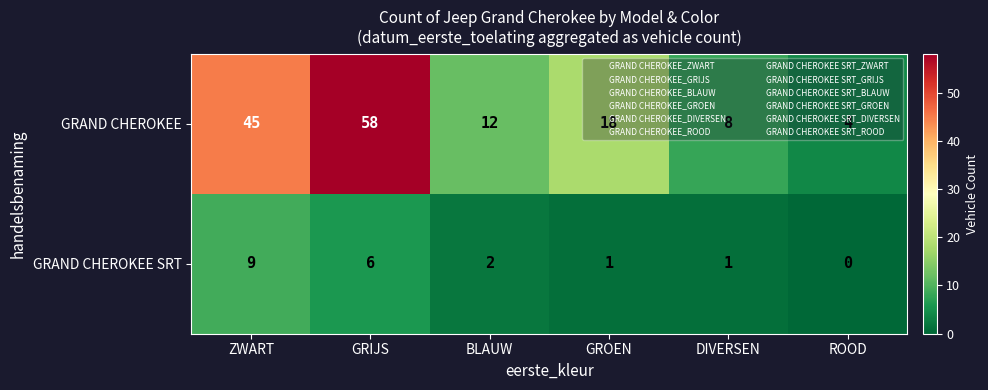

List the series in order of their overall mean, highest first.

GRAND CHEROKEE, GRAND CHEROKEE SRT